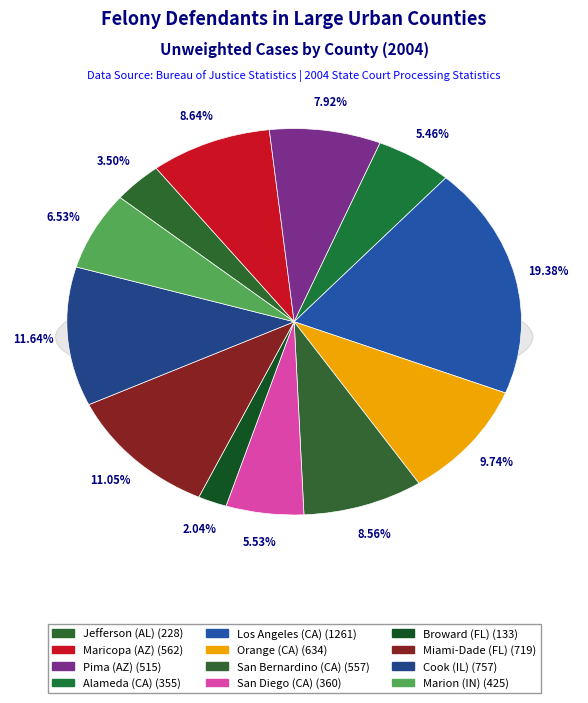

What percentage is NOT represented by Pima (AZ)?

92.1%